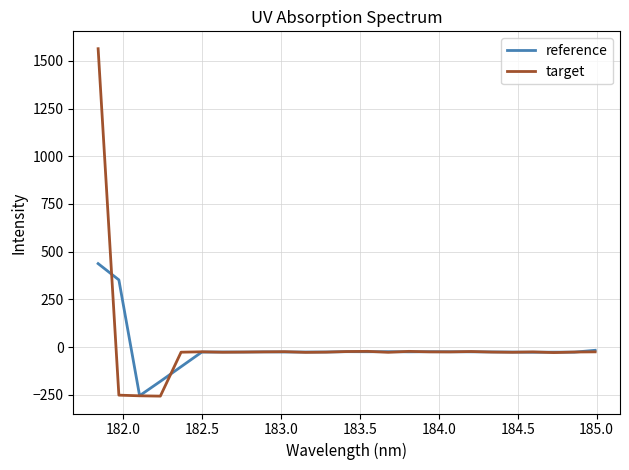

At how many categories does at least one series exceed 1110?

1